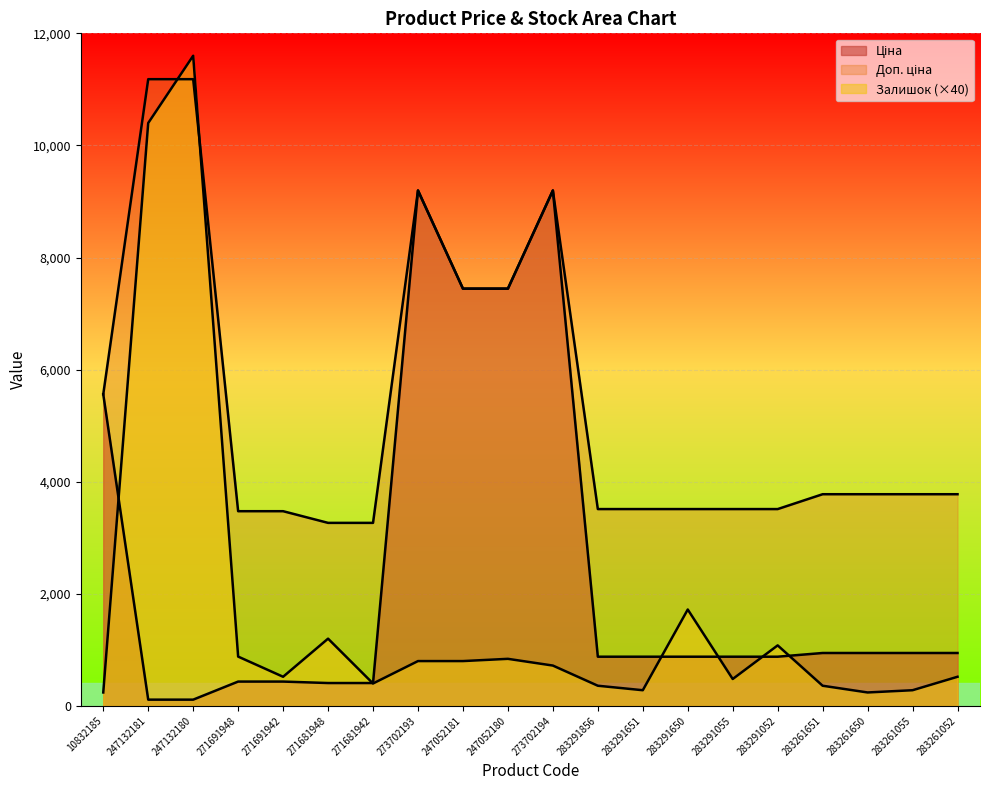

How many times do Залишок and Ціна cross each other?

6